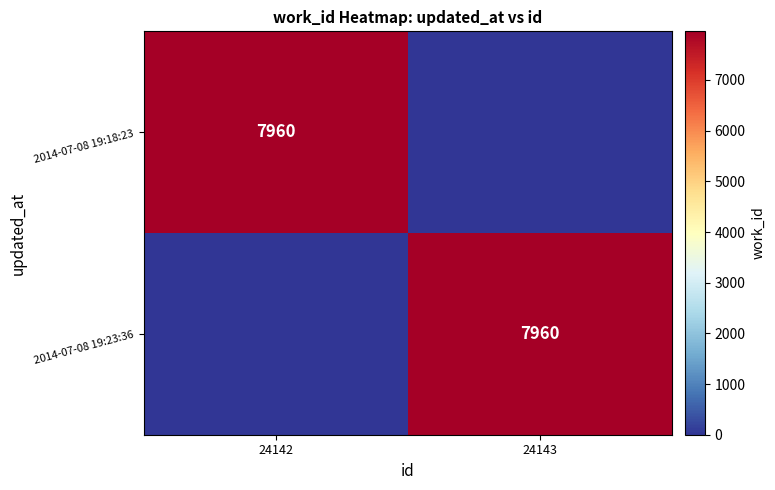

Is it true that 2014-07-08 19:18:23 equals 11116 at 24142?

False